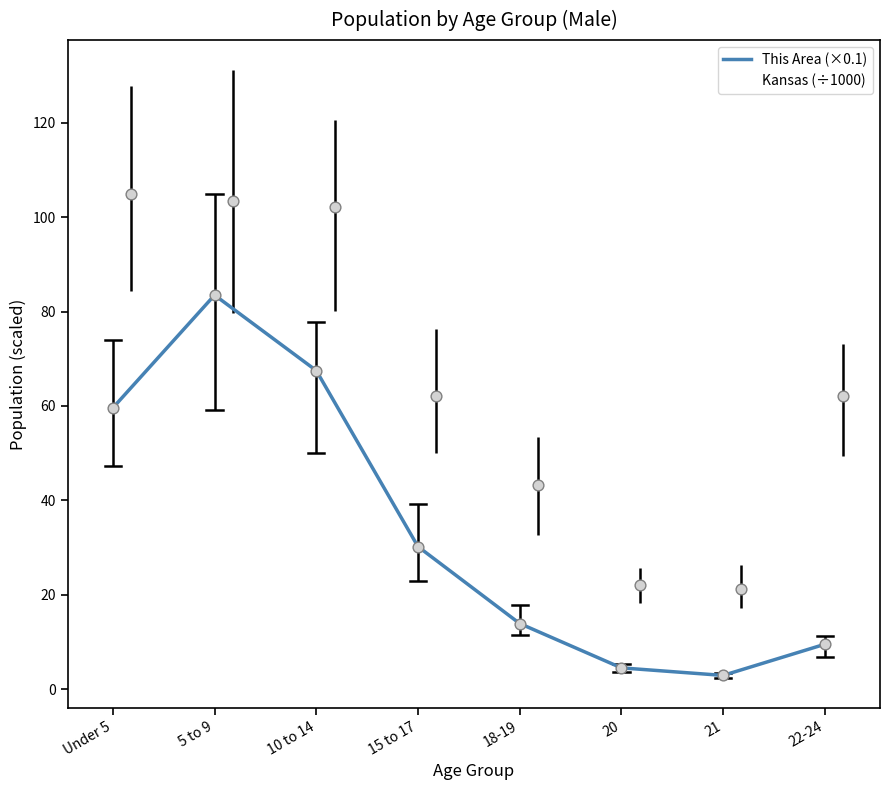

Which series reaches the maximum Y coordinate?

Kansas (÷1000)